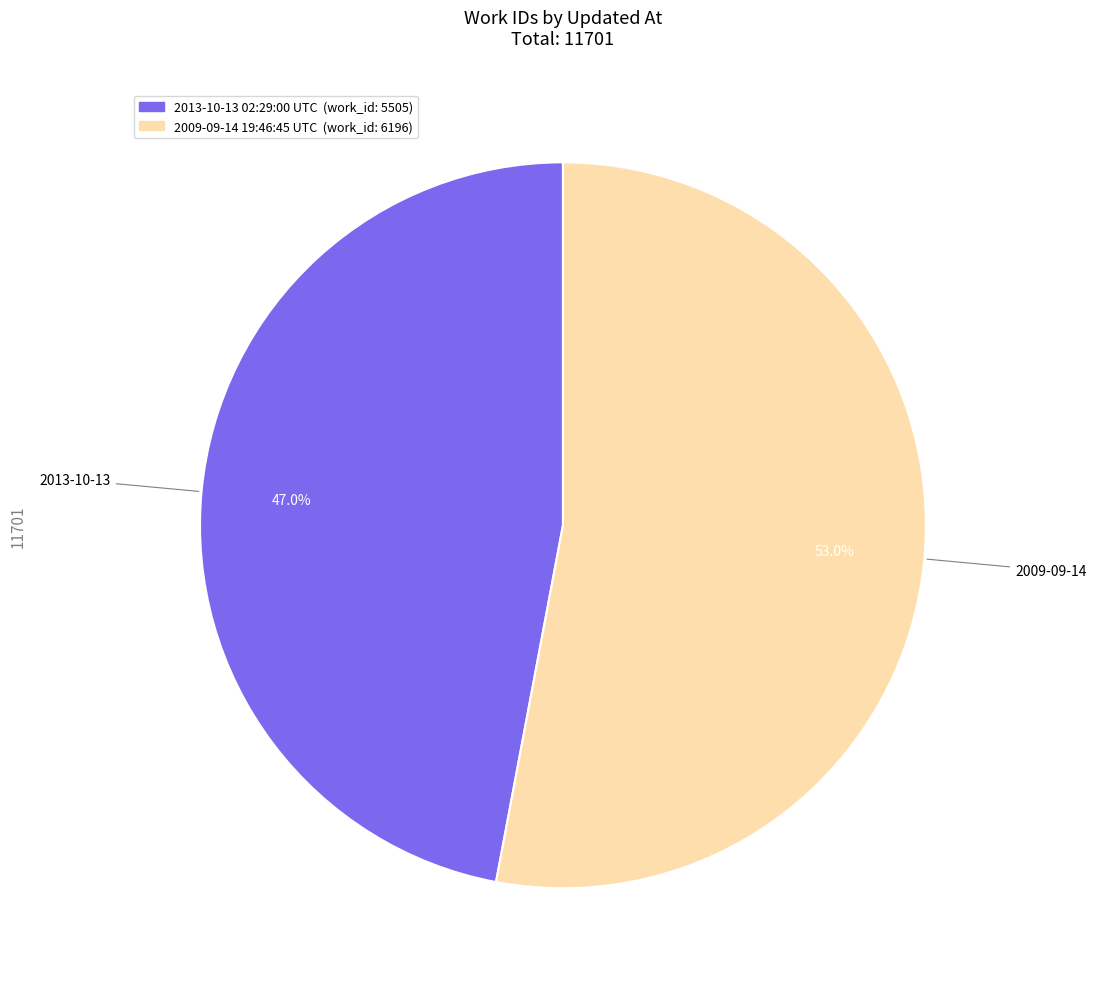

The 2013-10-13 02:29:00 UTC slice represents 47% of the pie. True or false?

True